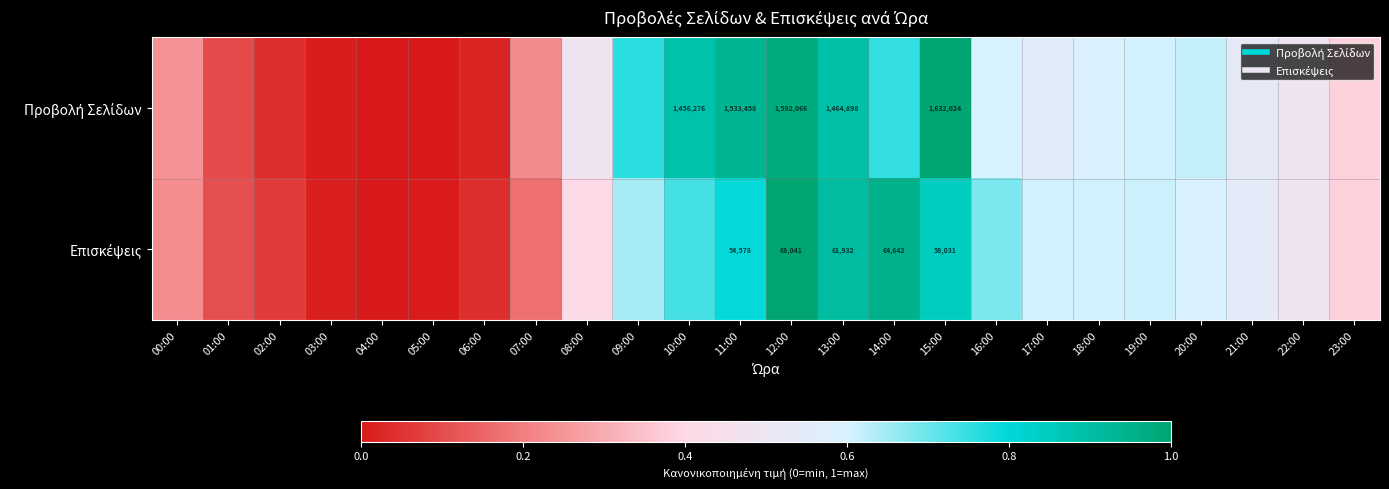

Rank the categories by Προβολή Σελίδων value from highest to lowest.

15:00, 12:00, 11:00, 13:00, 10:00, 09:00, 14:00, 20:00, 19:00, 16:00, 18:00, 17:00, 21:00, 22:00, 08:00, 23:00, 00:00, 07:00, 01:00, 02:00, 06:00, 03:00, 04:00, 05:00